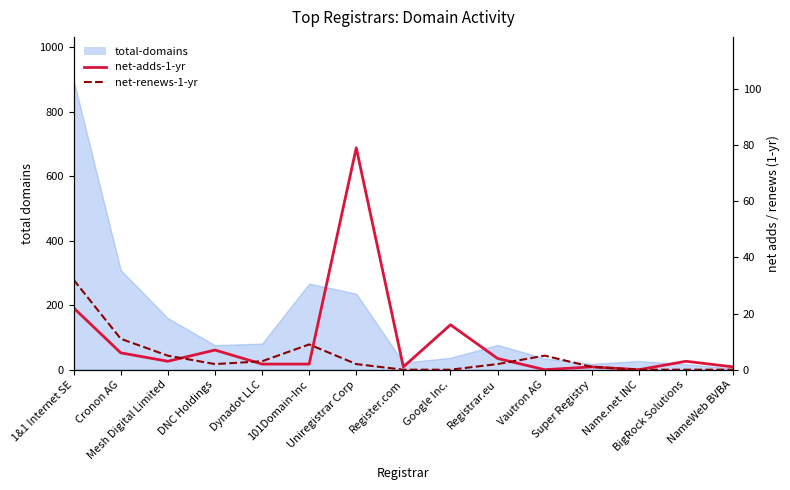

True or false: net-adds-1-yr has a value of 1 at Super Registry.

True